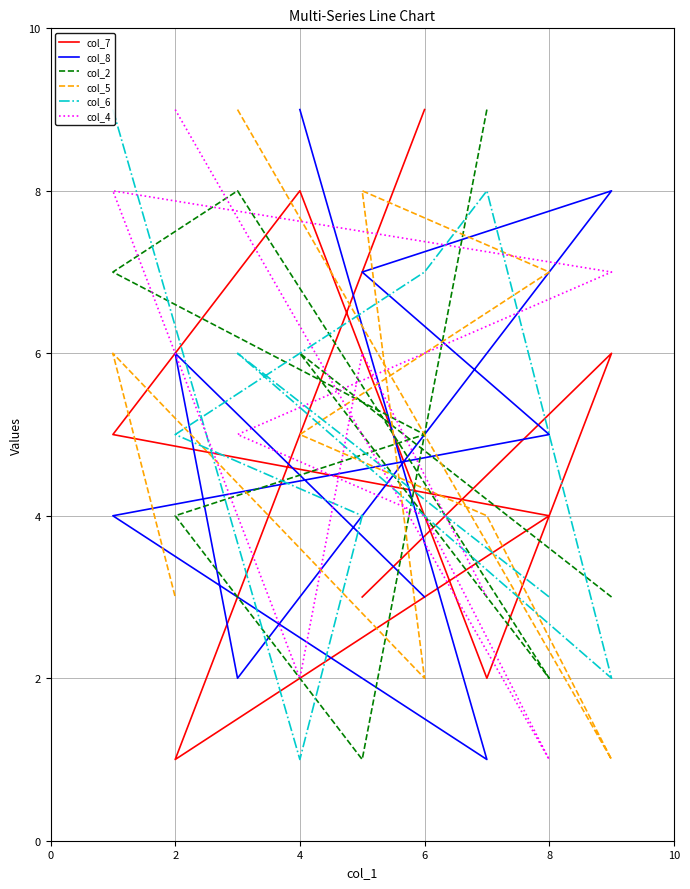

The value of col_7 at 2 is 1. True or false?

False